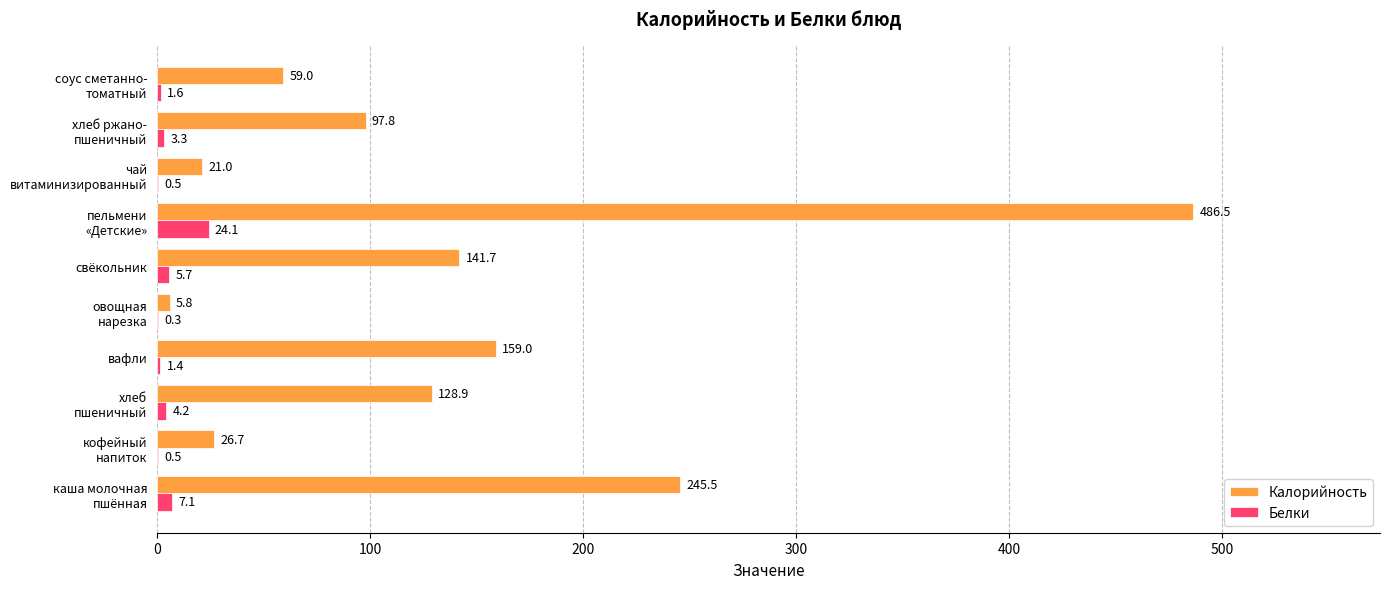

What is the highest value of the Белки series?

24.1